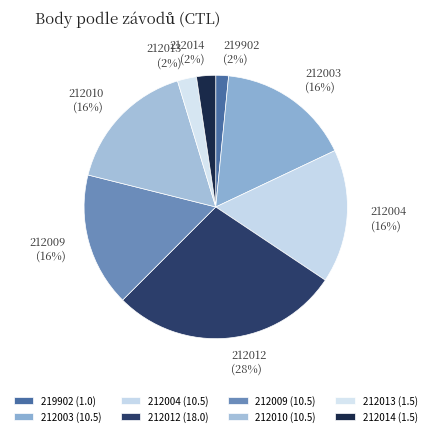

Does 212003 represent more than half of the total?

No